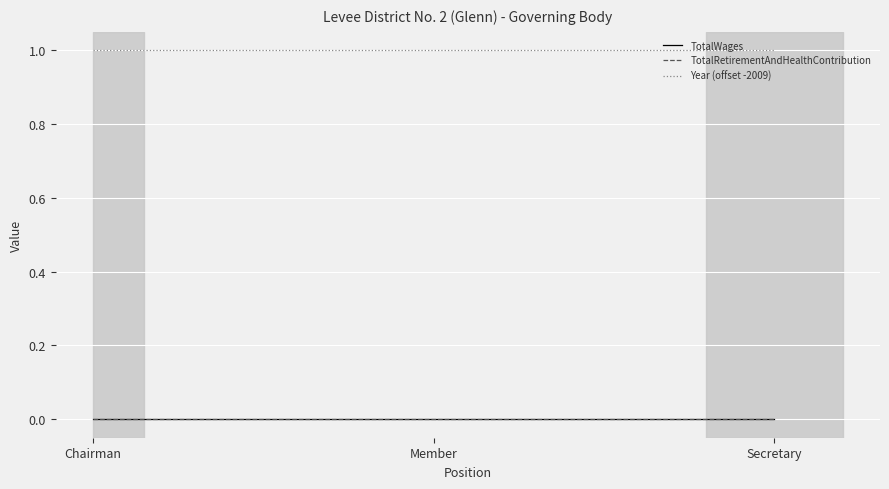

At Secretary, list the series in order from smallest to largest.

TotalWages, TotalRetirementAndHealthContribution, Year (offset -2009)